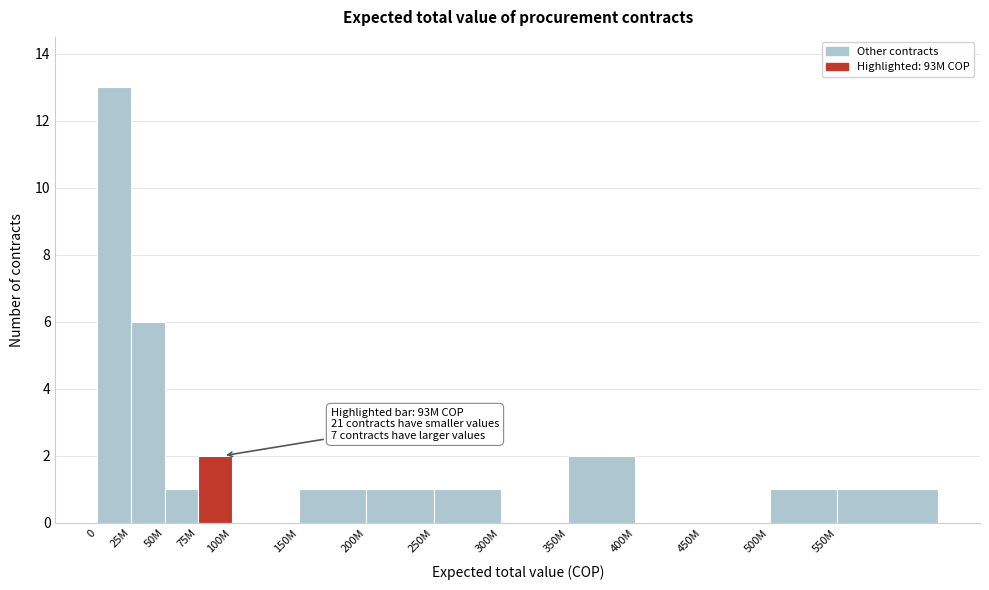

Reading left to right, extract all data points from this chart.

0=13	25M=6	50M=1	75M=2	100M=0	150M=1	200M=1	250M=1	300M=0	350M=2	400M=0	450M=0	500M=1	550M=1